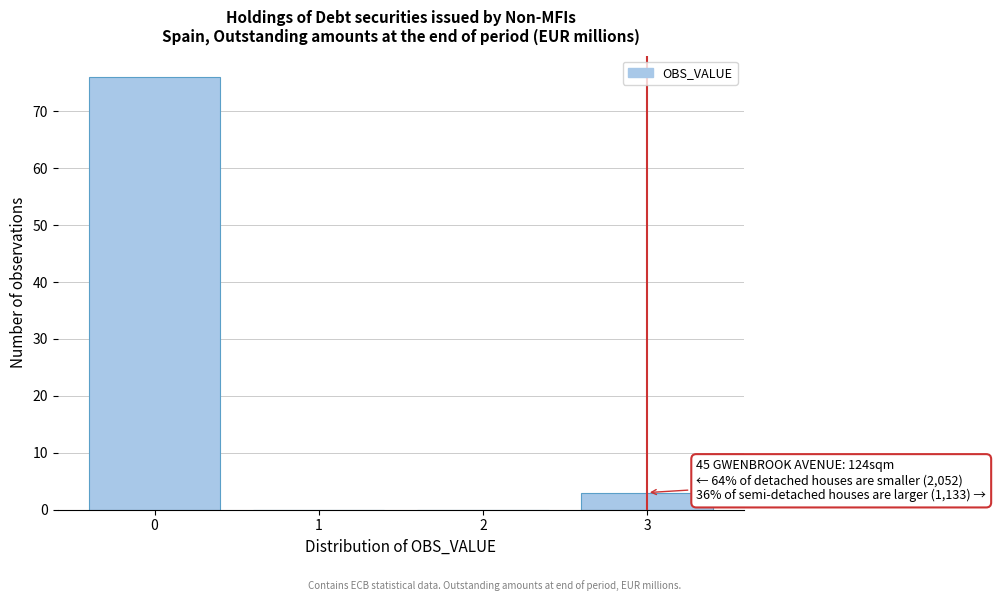

Reading left to right, extract all data points from this chart.

0=76	1=0	2=0	3=3